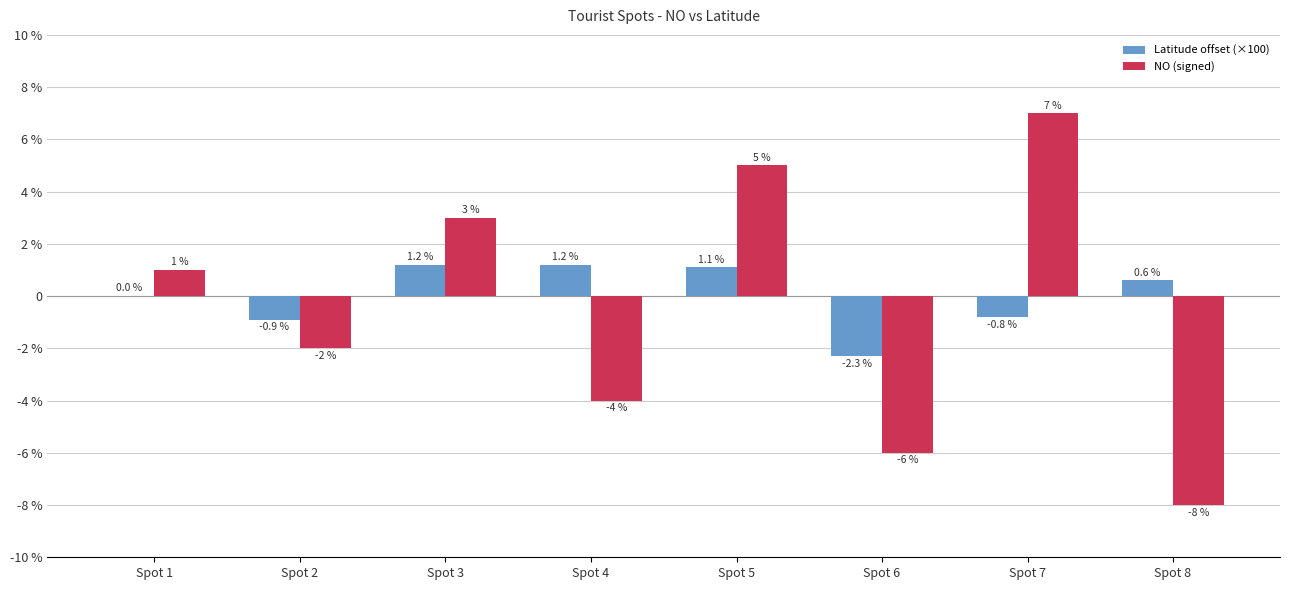

Does the chart contain stacked bars?

No